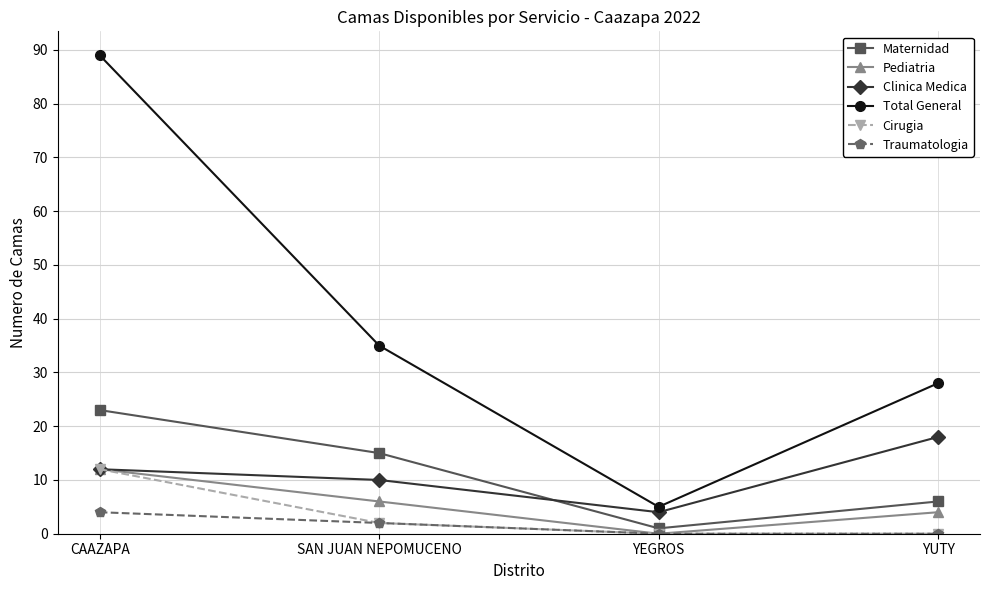

Where is Pediatria nearest to the value 6?

SAN JUAN NEPOMUCENO